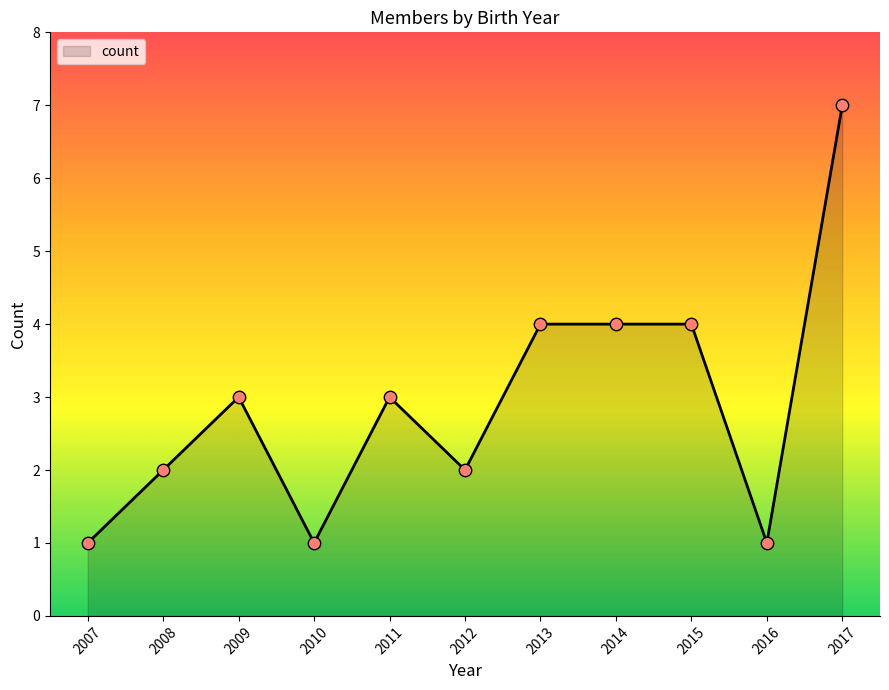

Which has a higher value, 2007 or 2011?

2011